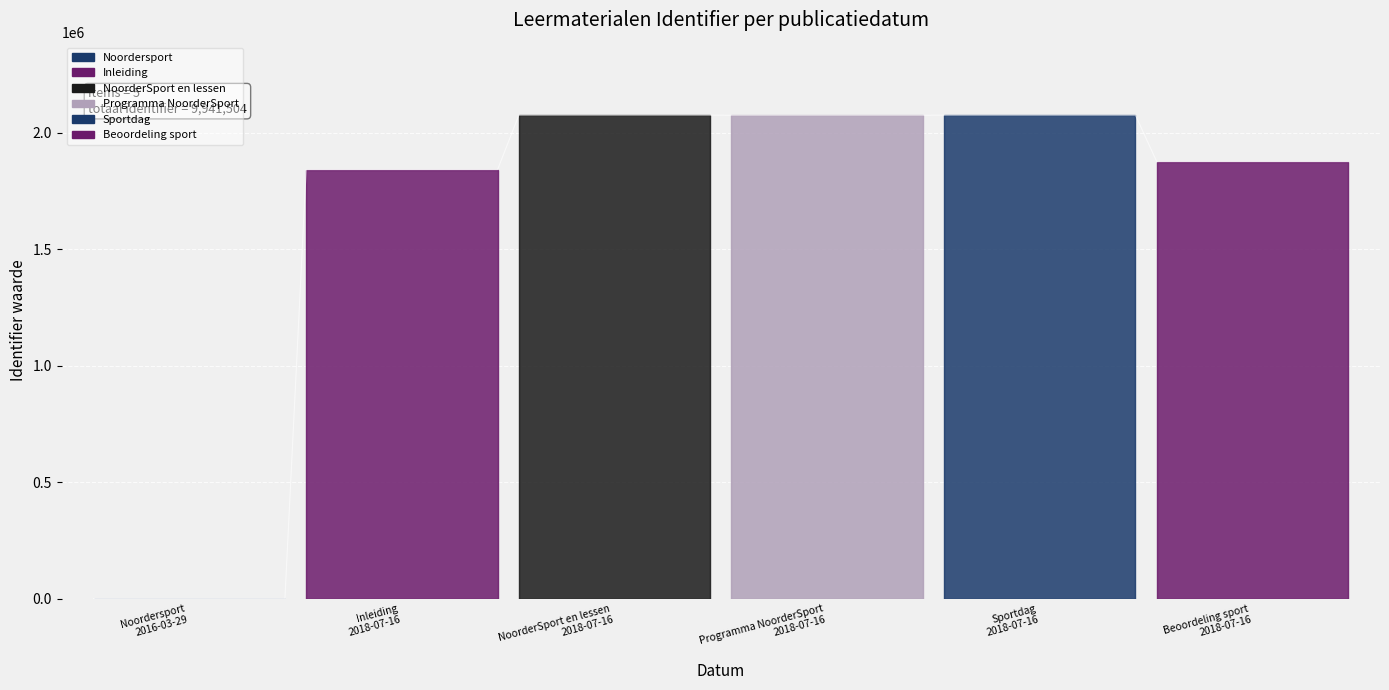

What is the maximum value shown in the chart?

2074960